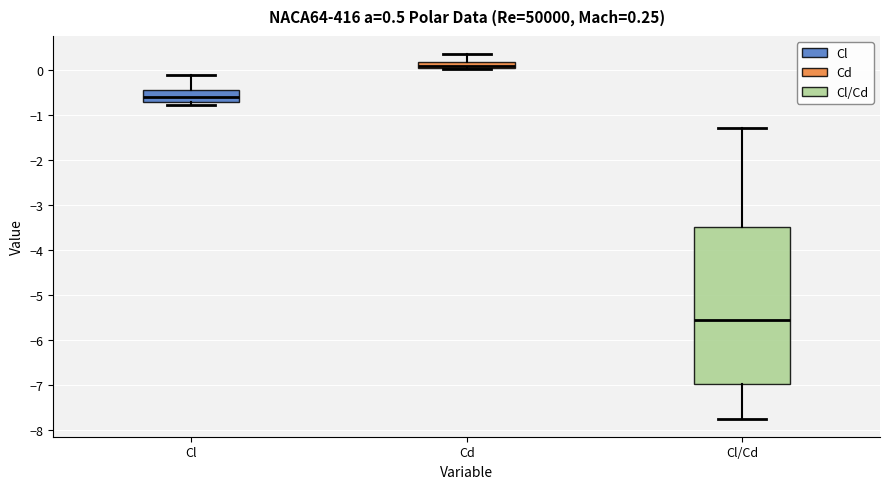

Which box's median line is the lowest?

Cl/Cd